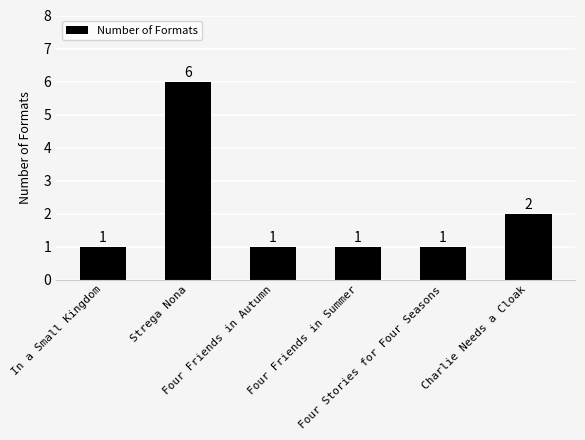

What is the label of the 2nd bar from the right?

Four Stories for Four Seasons